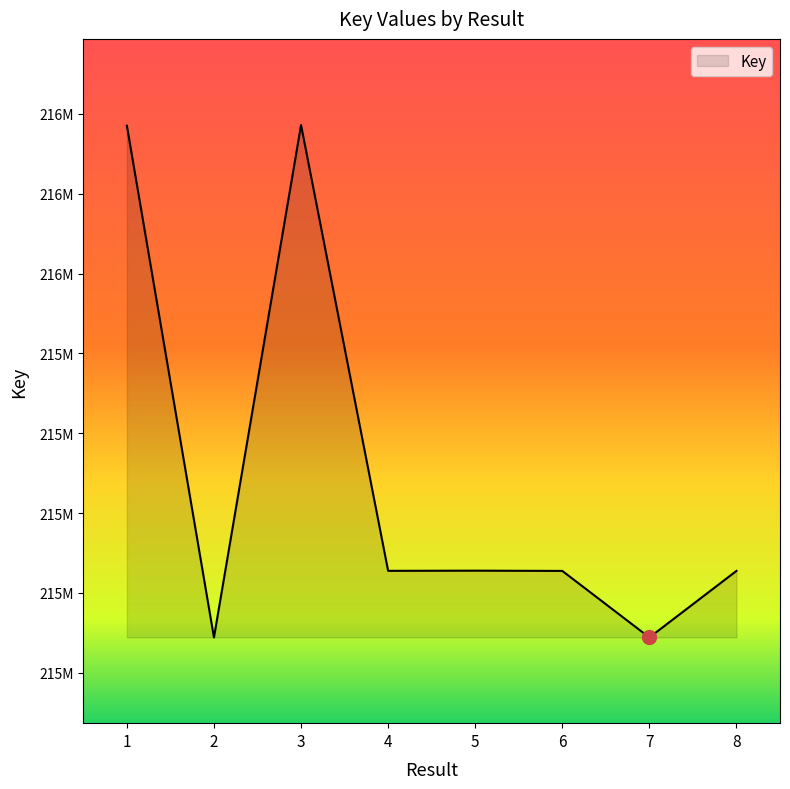

What is the difference between the values at 7 and 5?

167367